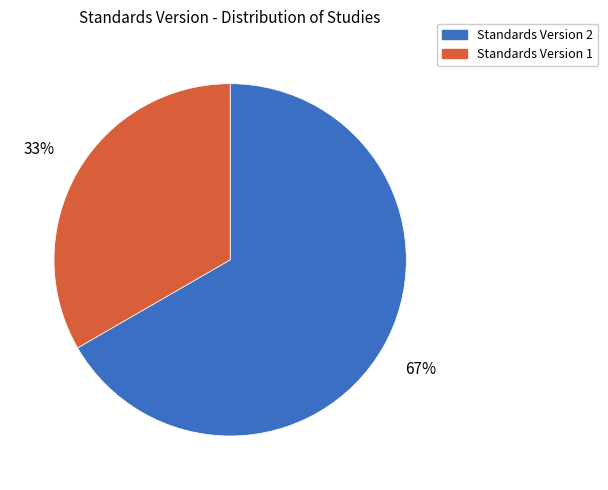

What percentage is the Standards Version 1 slice, to the nearest percent?

33%